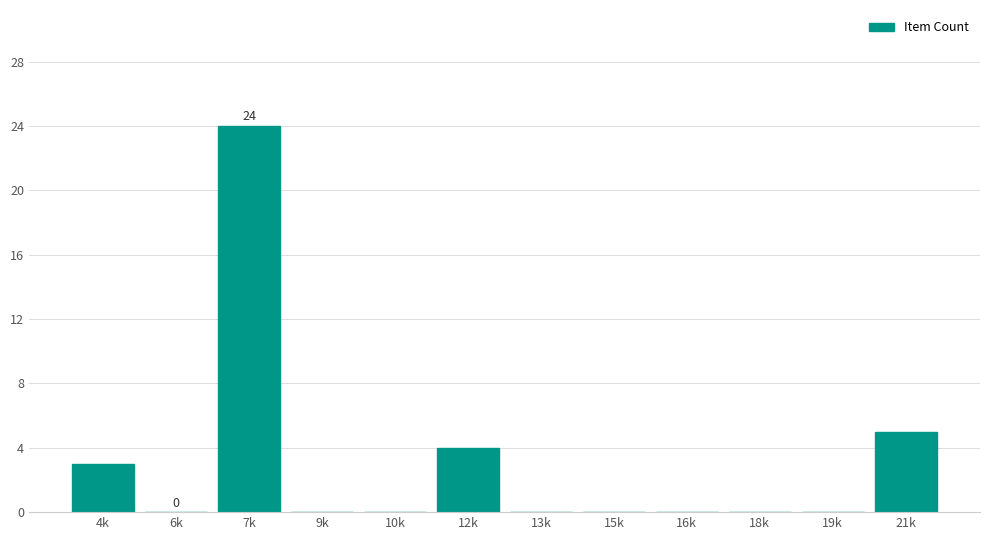

Reading right to left, what are all the values shown in this chart?

21k=5	19k=0	18k=0	16k=0	15k=0	13k=0	12k=4	10k=0	9k=0	7k=24	6k=0	4k=3